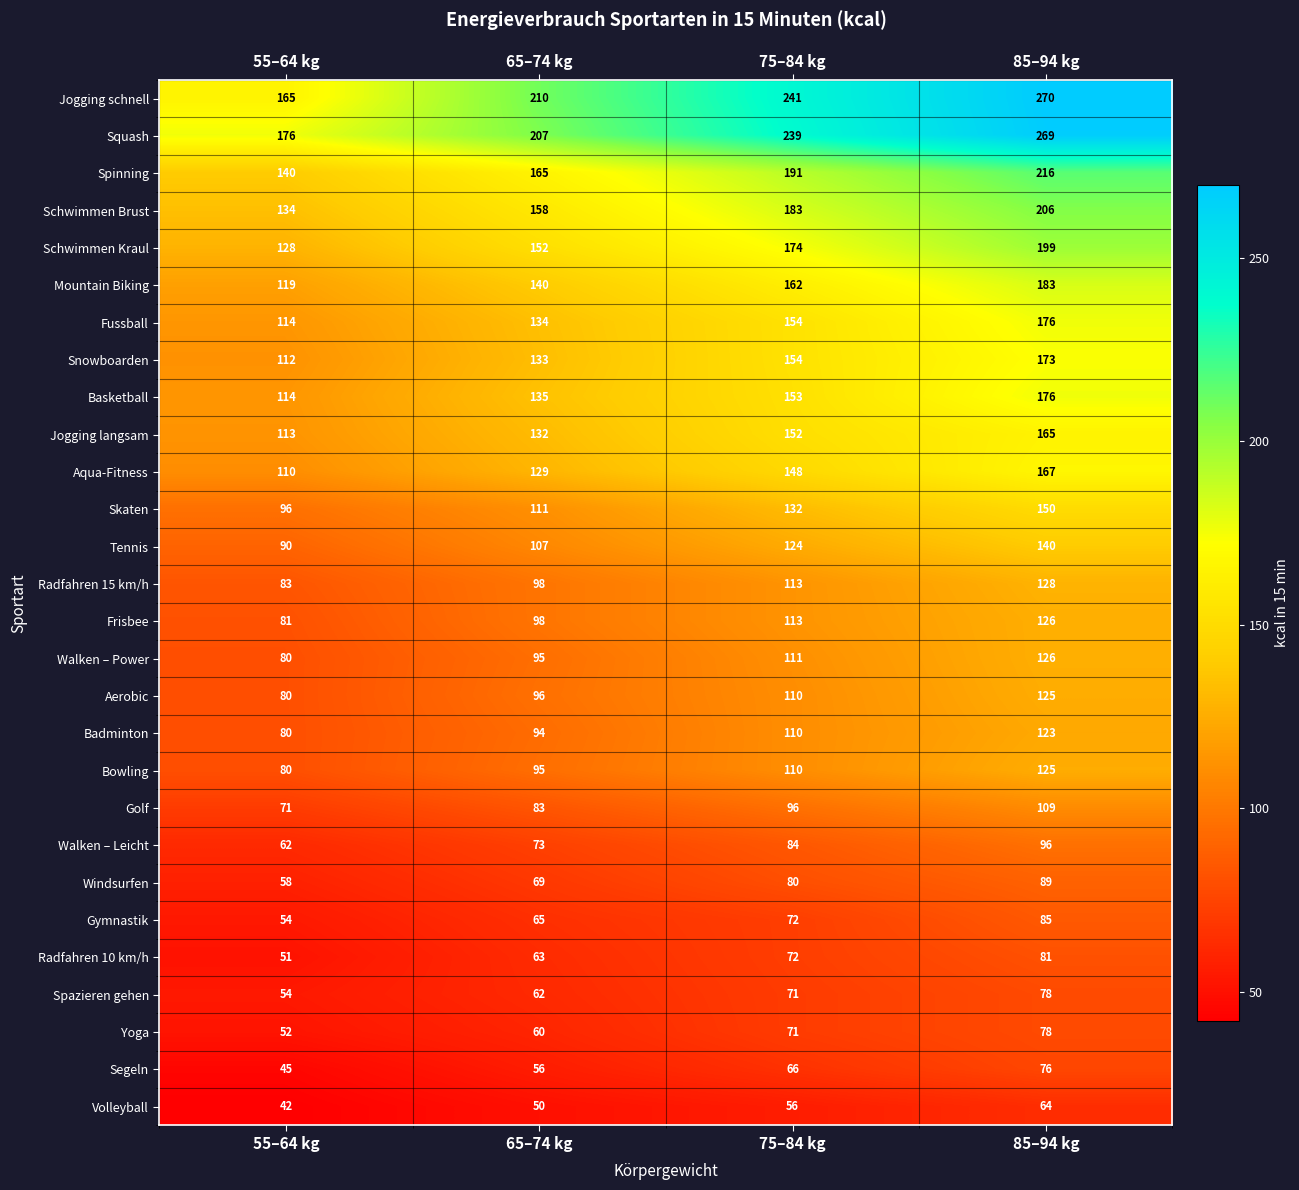

At which category is the sum across all series the highest?

85–94 kg